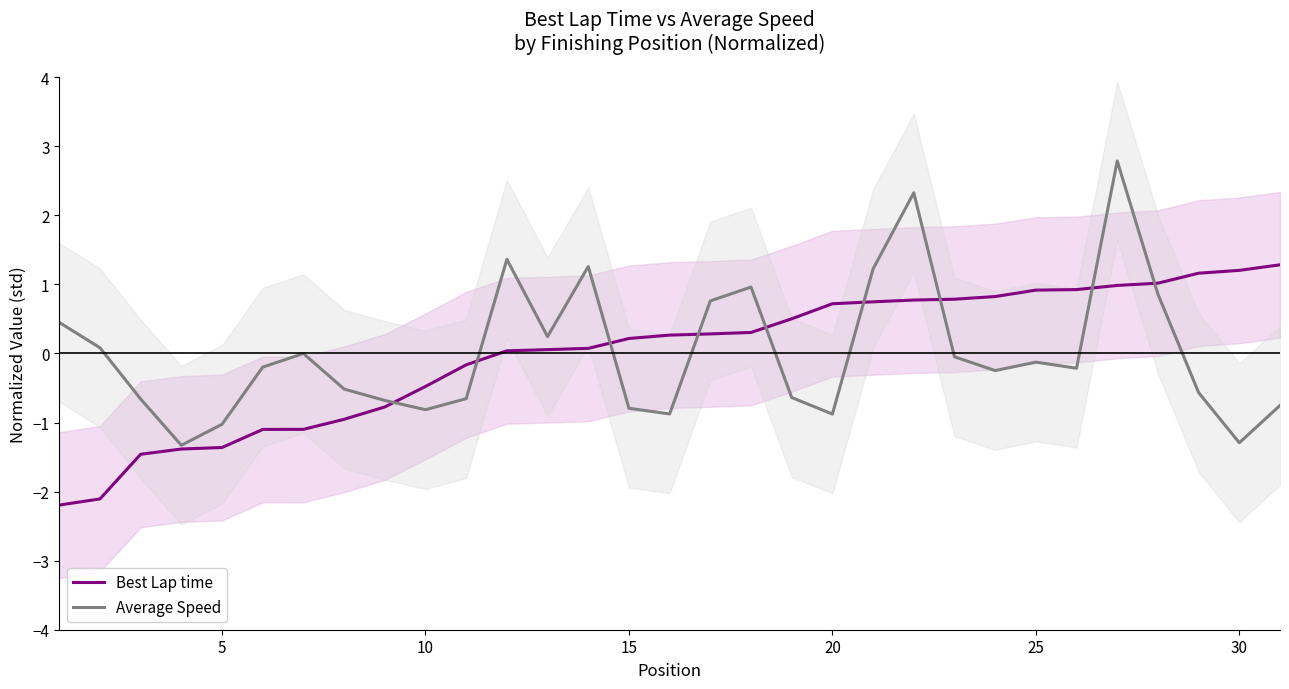

How many positive values does the Average Speed series have?

11